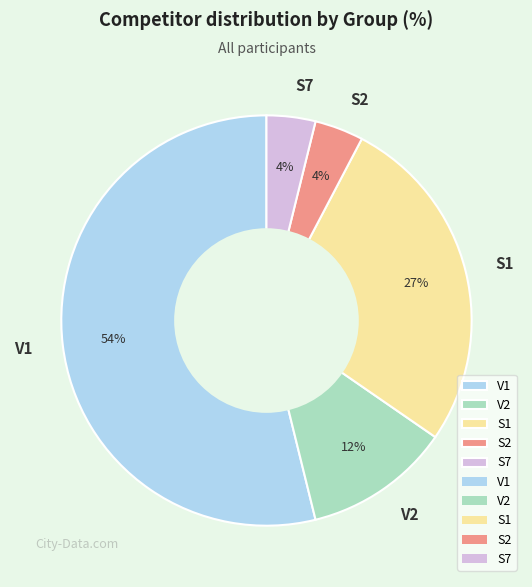

Is the sum of V1 and V2 greater than half?

Yes